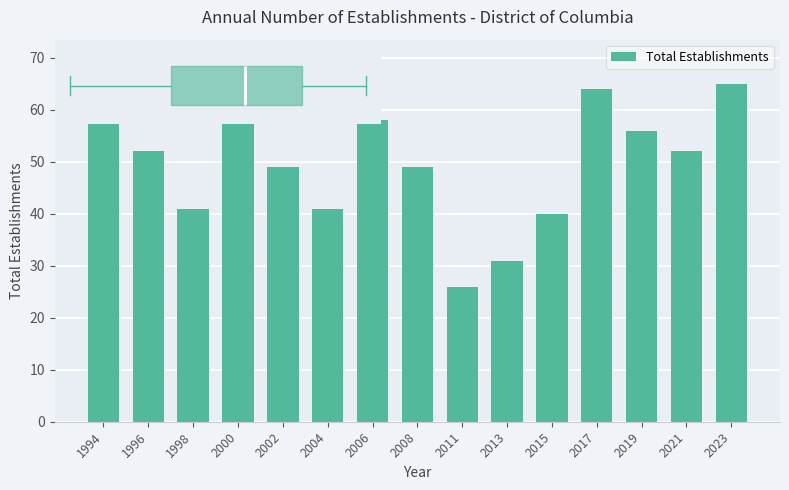

What is the maximum value shown in the chart?

70